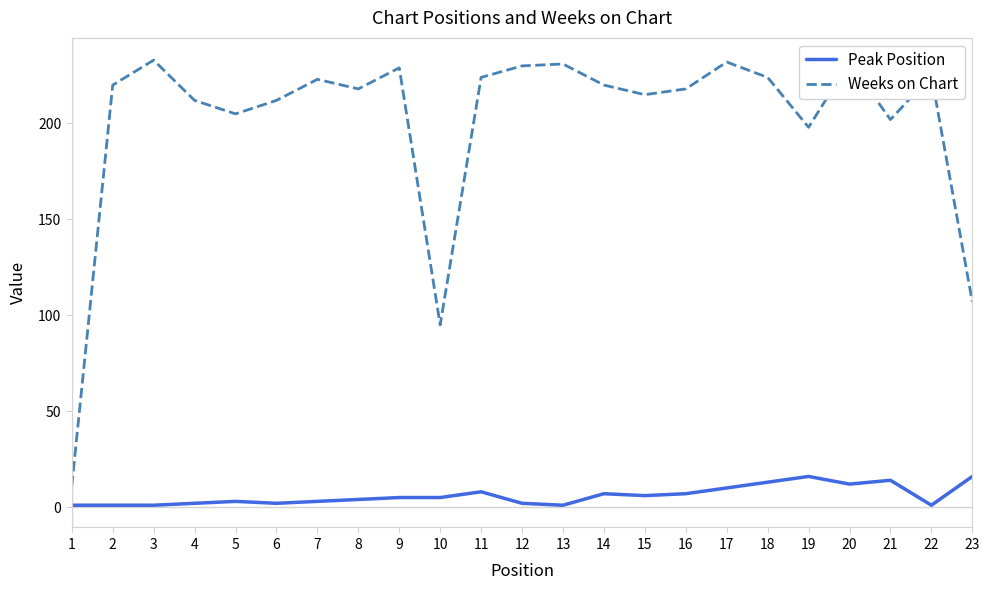

True or false: Weeks on Chart and Peak Position intersect in this chart.

False